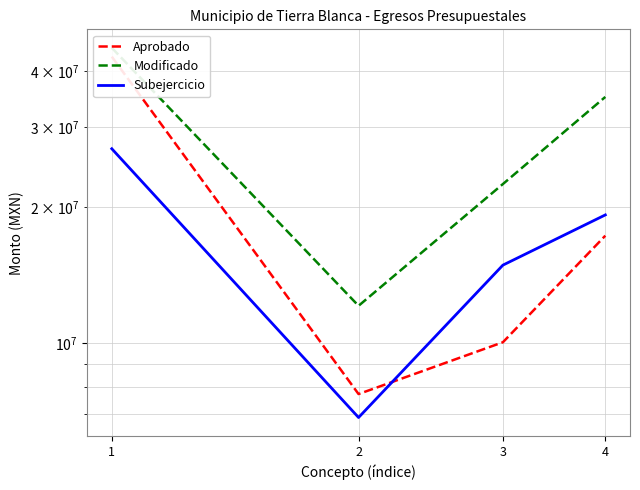

Rank the series at 1 from highest to lowest value.

Modificado, Aprobado, Subejercicio